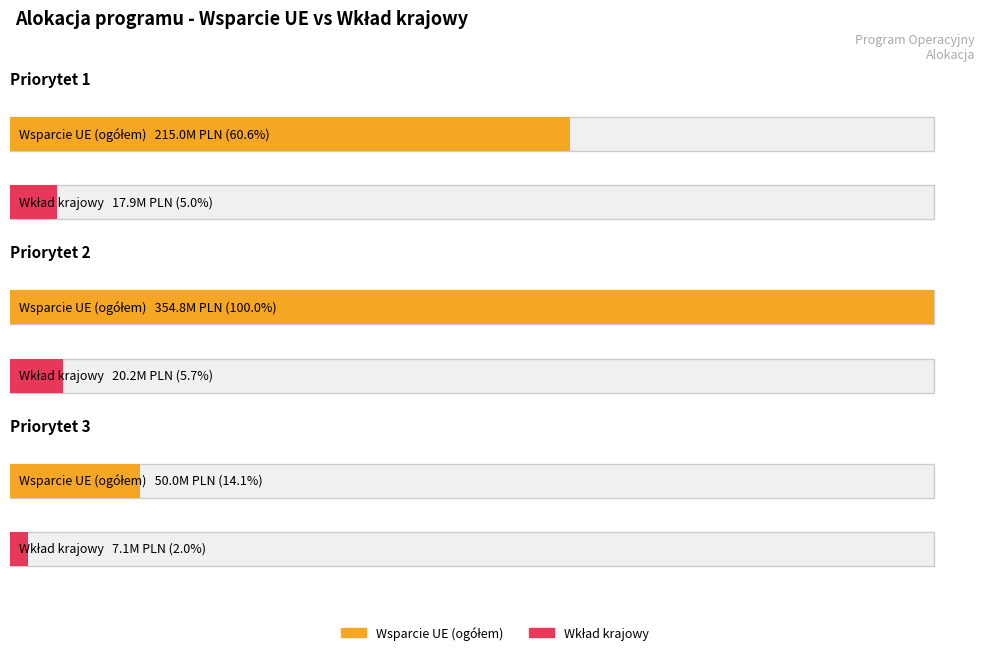

Reading left to right, transcribe all the data shown in this chart.

Wsparcie UE (ogółem): Priorytet 1=214976615.0	Priorytet 2=354800000.0	Priorytet 3=50000000.0
Wkład krajowy: Priorytet 1=17911764.7	Priorytet 2=20205881.9	Priorytet 3=7058824.0